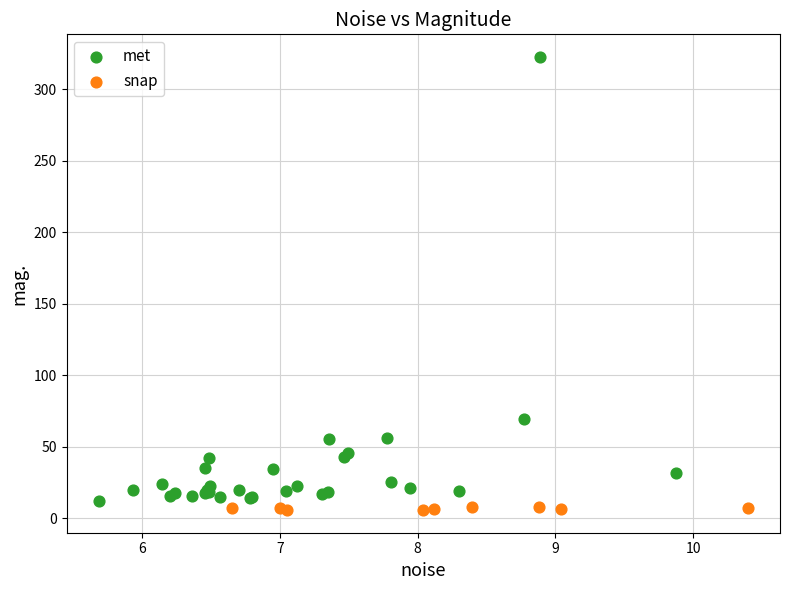

Which series contains the highest Y value?

met